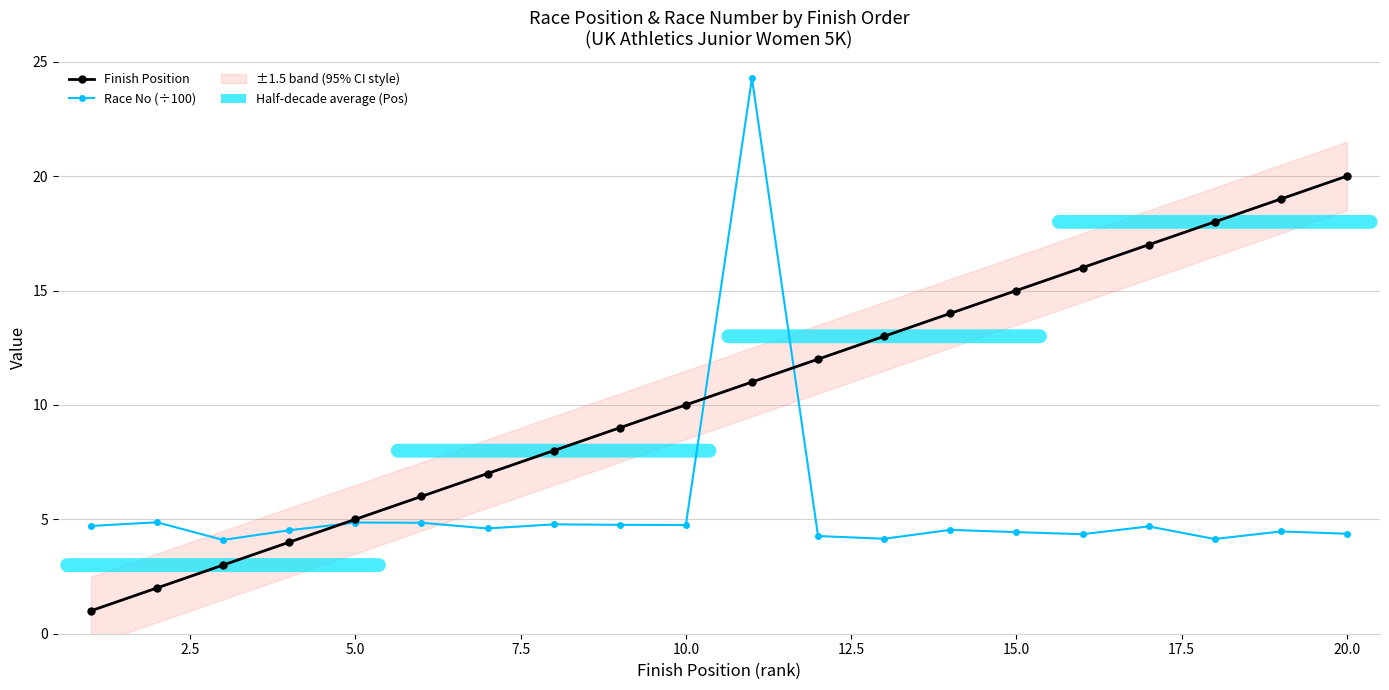

What is the difference between the highest and lowest values at 12.5?

1.2